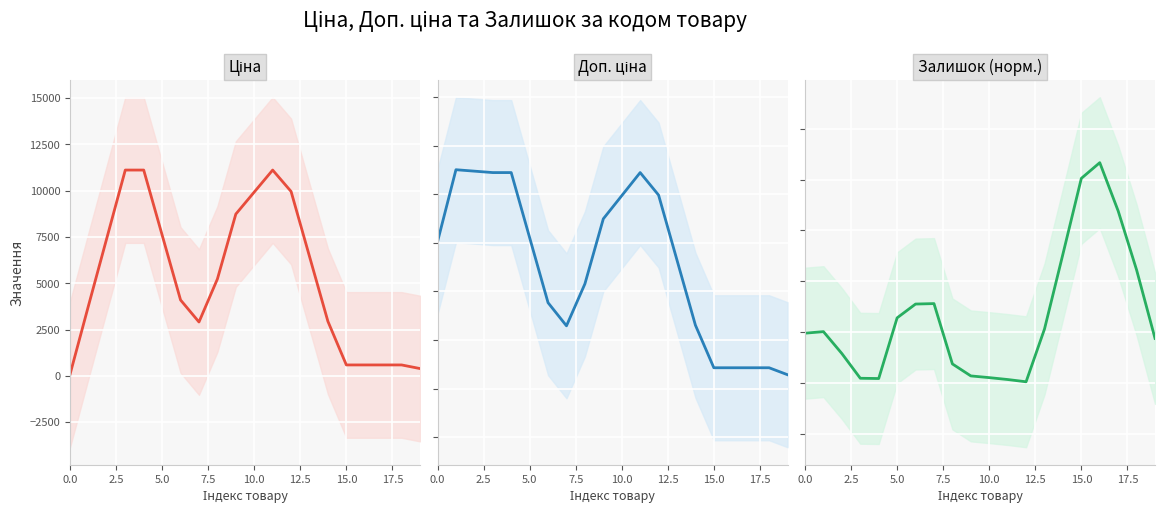

What are all the series names shown in the legend?

Ціна, Доп. ціна, Залишок